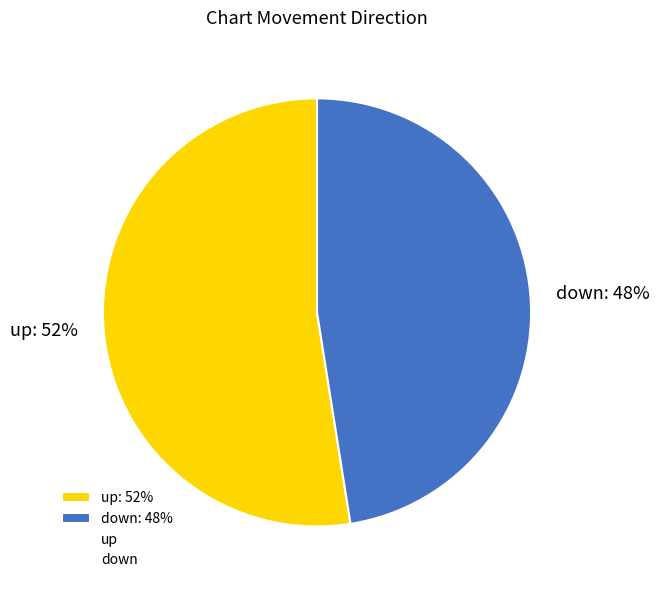

Which category has the smallest portion of the pie?

down